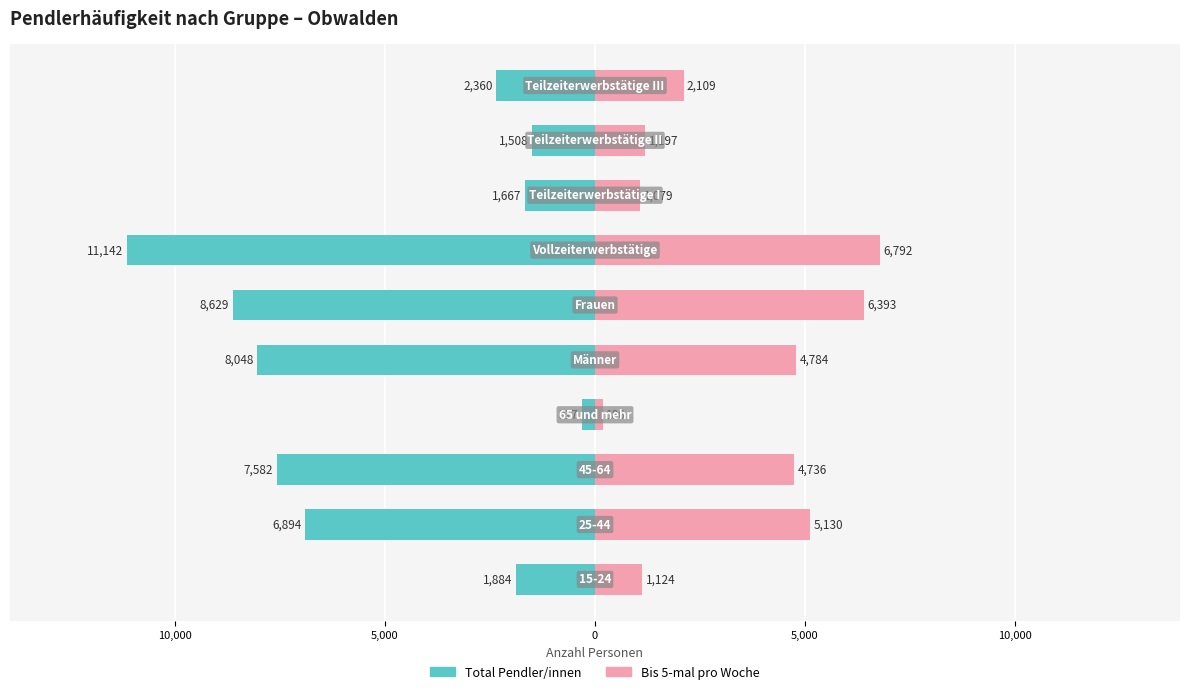

Reading right to left, what are all the values shown in this chart?

Total Pendler/innen: -2359.9	-1508.4	-1667.0	-11141.7	-8629.3	-8047.6	-316.7	-7582.0	-6894.3	-1883.9
Bis 5-mal pro Woche: 2108.5	1197.0	1079.0	6791.7	6392.6	4783.6	186.0	4736.1	5129.7	1124.4